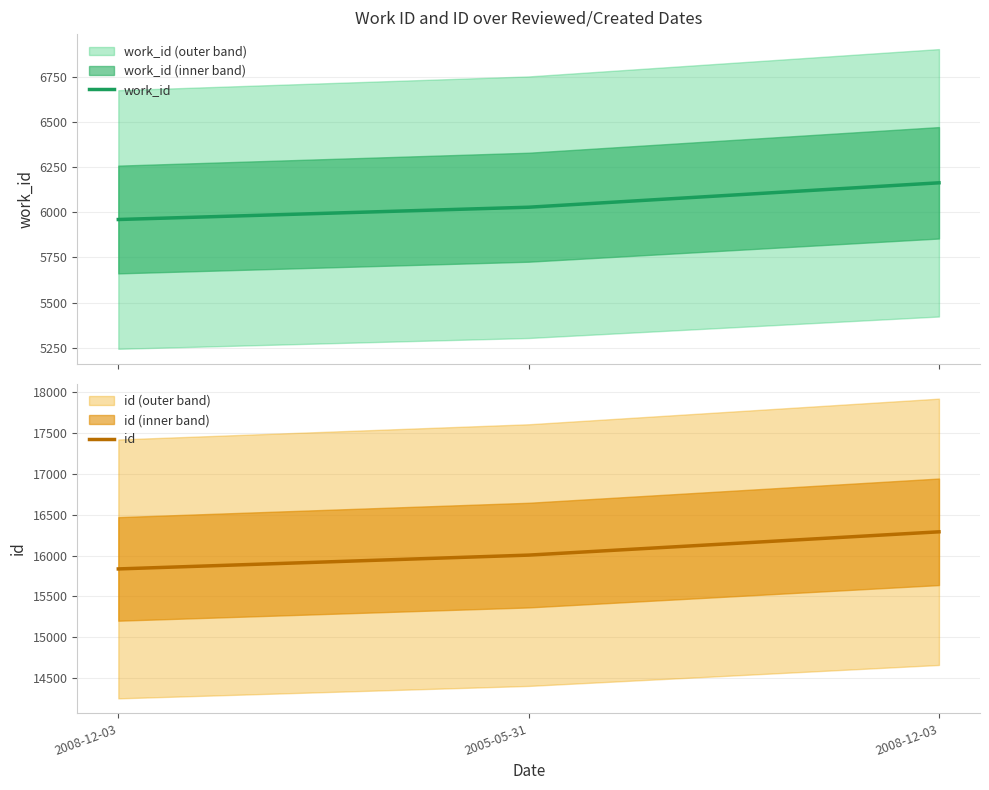

List the series in order of their peak value, lowest first.

work_id, id